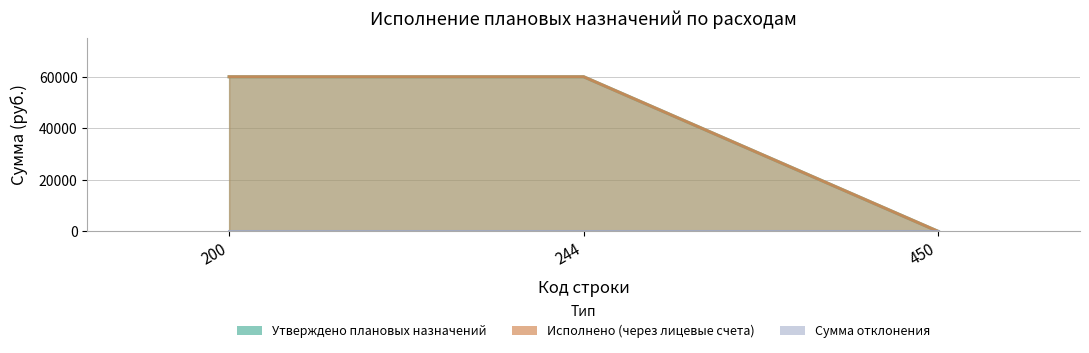

What is the maximum value shown in the chart?

60000